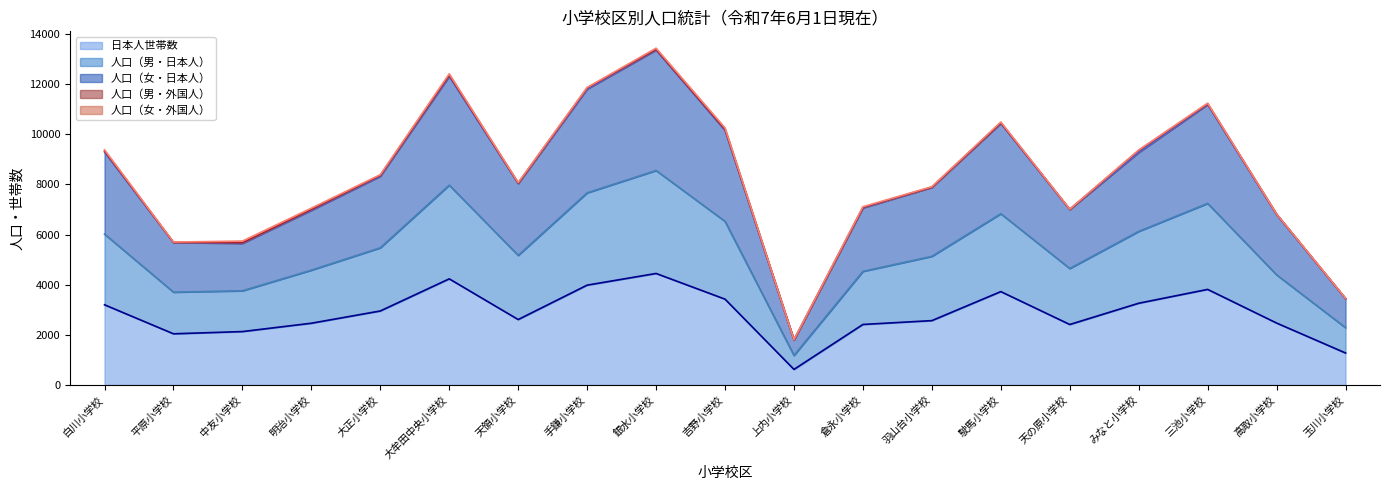

True or false: 日本人世帯数 has a value of 3544 at 倉永小学校.

False